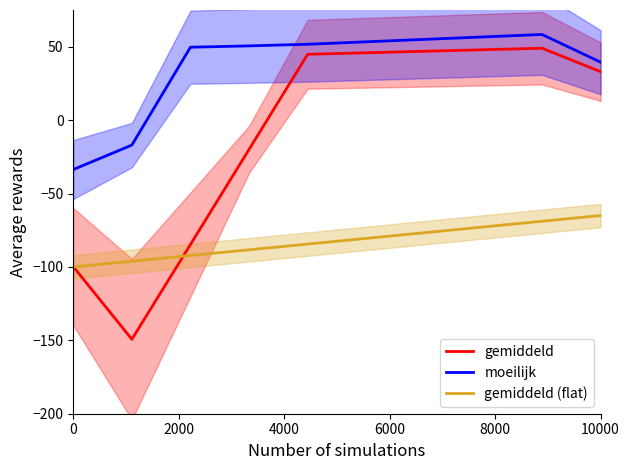

What is the lowest value of the gemiddeld (flat) series?

-100.0